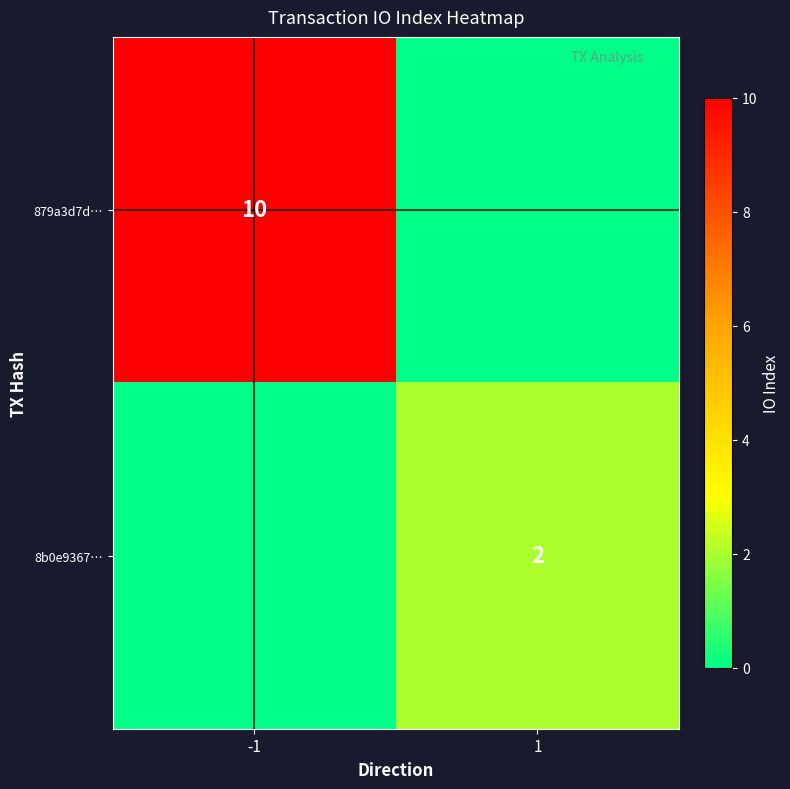

What is the sum of the 879a3d7d… values at -1 and 1?

10